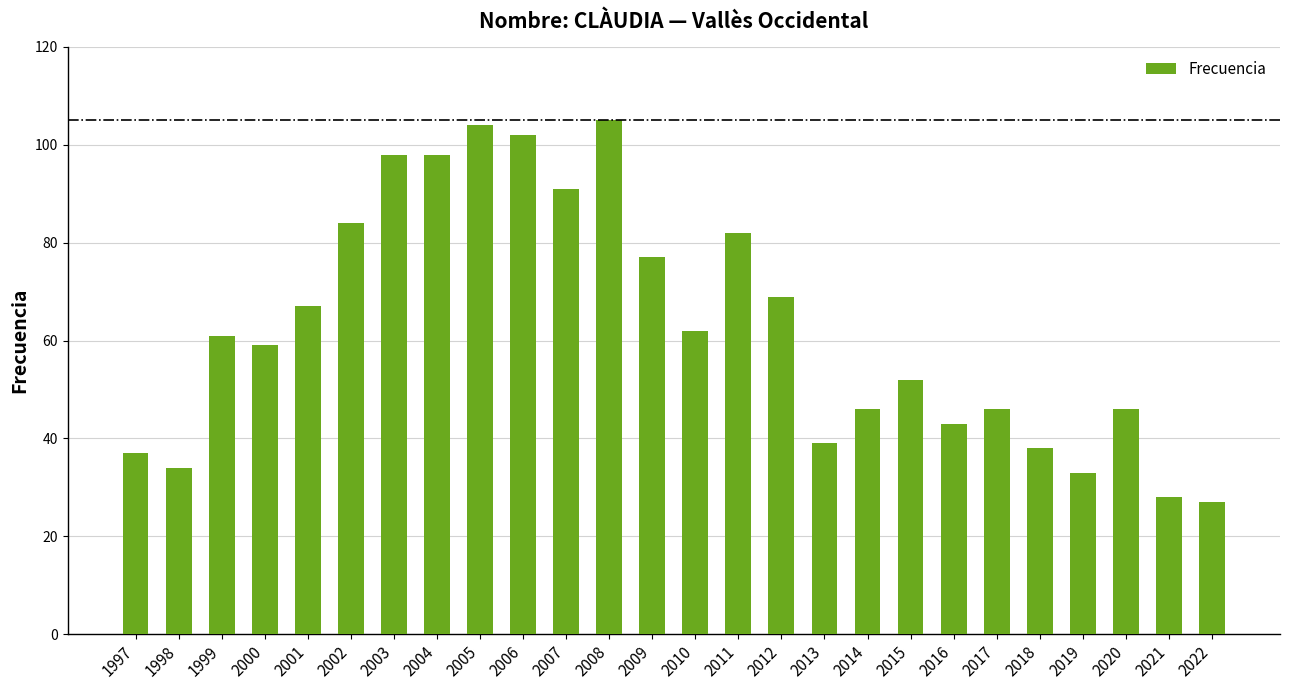

Between 2017 and 2002, which is larger?

2002